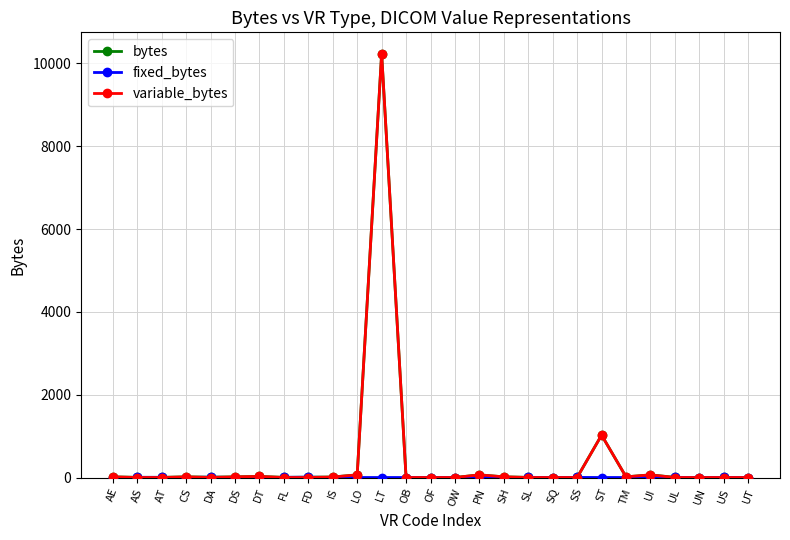

True or false: variable_bytes has more than 2 interior local peaks.

True